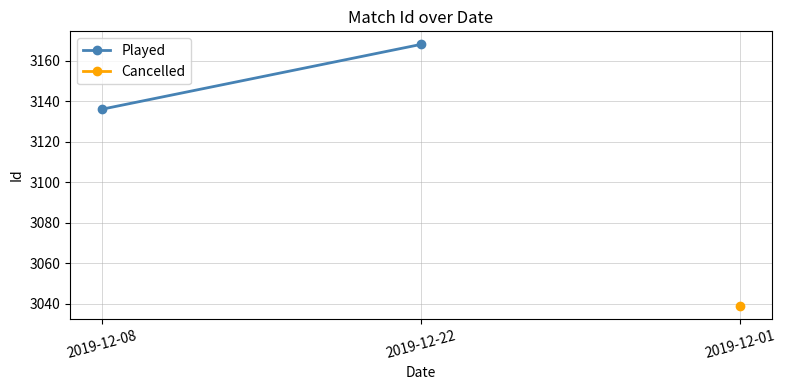

What is the change in value from 2019-12-08 to 2019-12-22?

+32